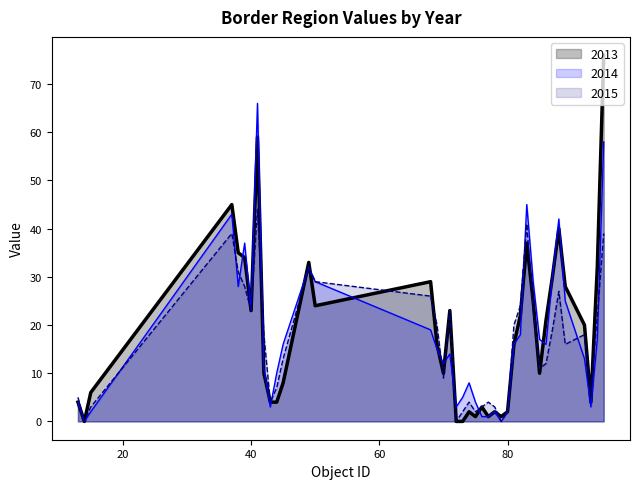

What is the sum of the 2015 values at 94 and 41?

66